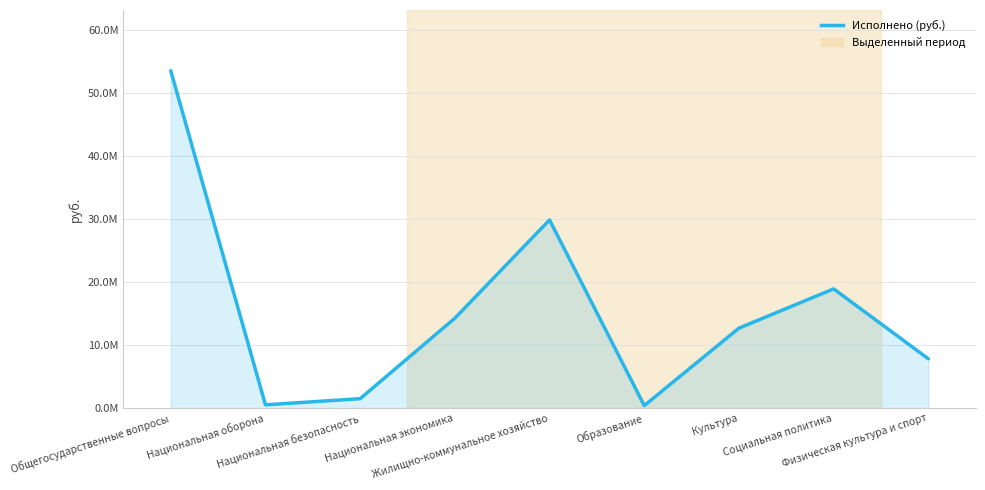

Does the chart display data point markers on the line(s)?

No